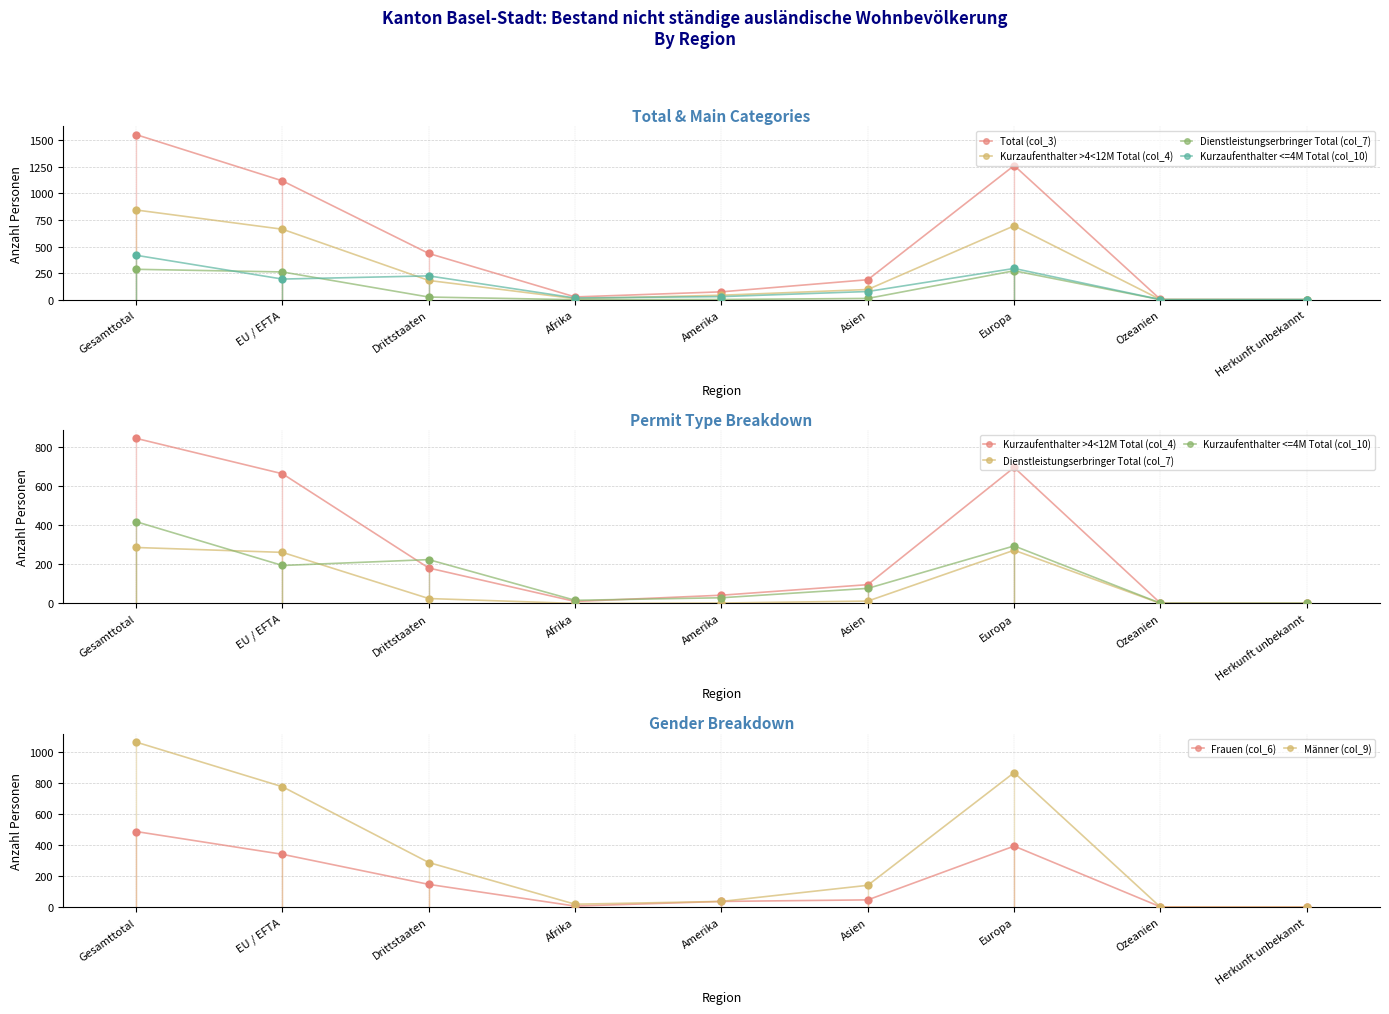

Which series has the largest Y range (max minus min)?

Total (col_3)